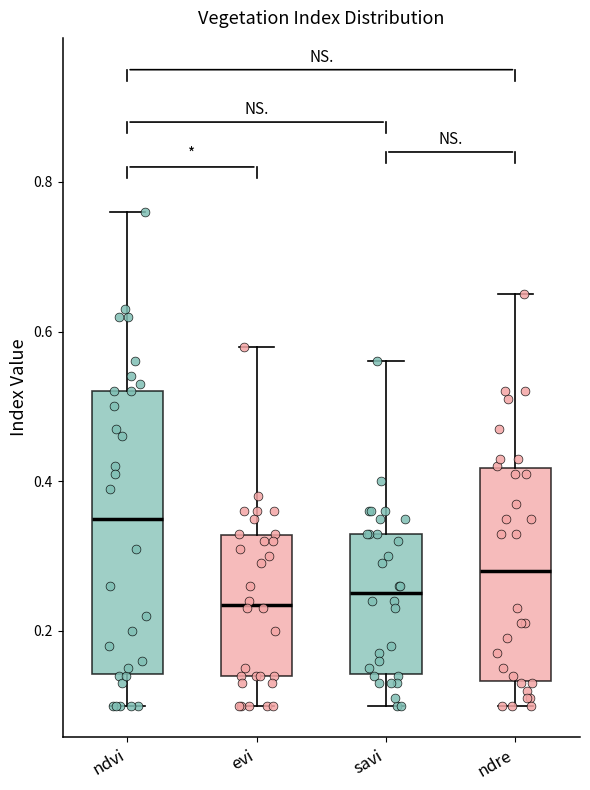

Where is the lower edge of the box for ndvi on the y-axis? The values are not printed on the chart, so give them approximately, as read against the axis.

0.14